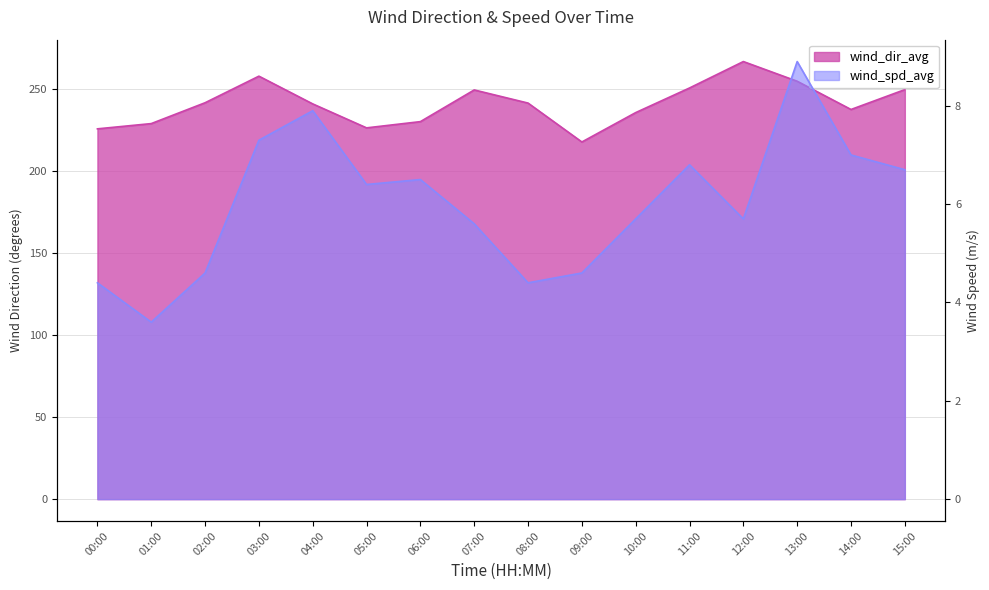

The value of wind_spd_avg at 04:00 is 7.9. True or false?

True